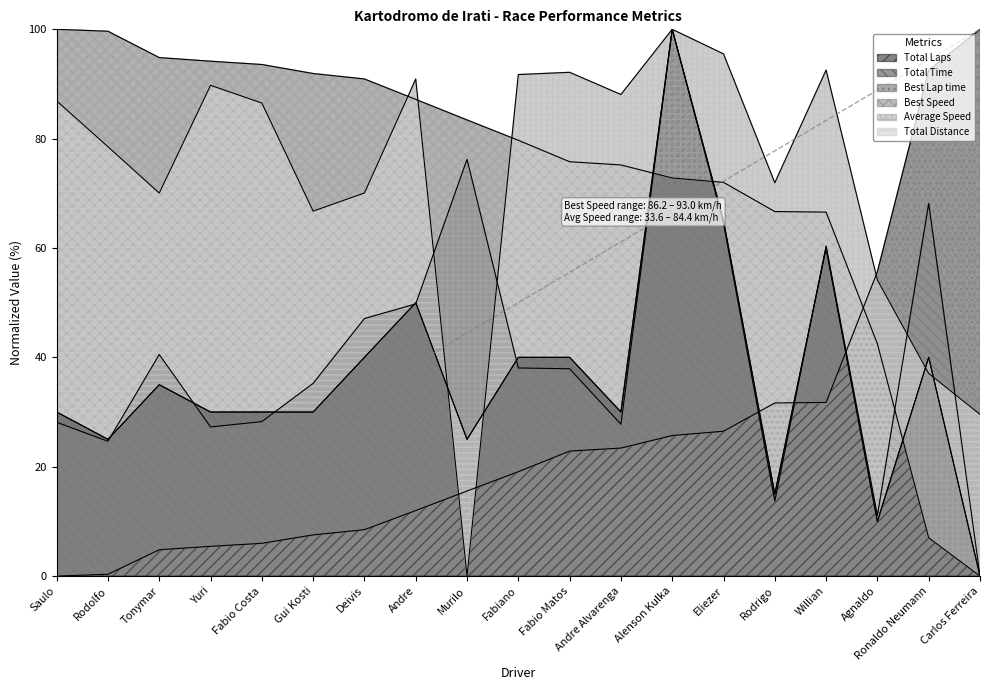

Reading left to right, extract all data points from this chart.

Total Laps: 30.0	25.0	35.0	30.0	30.0	30.0	40.0	50.0	25.0	40.0	40.0	30.0	100.0	65.0	15.0	60.0	10.0	40.0	0.0
Total Time: 28.1	24.6	40.5	27.3	28.3	35.2	47.1	49.8	76.2	38.1	37.9	27.8	100.0	64.5	13.7	60.4	11.1	68.2	0.0
Best Lap time: 0.0	0.3	4.8	5.4	6.0	7.5	8.5	12.0	15.6	19.1	22.9	23.4	25.7	26.5	31.7	31.8	55.7	92.5	100.0
Best Speed: 100.0	99.6	94.8	94.2	93.6	91.9	90.9	87.2	83.4	79.7	75.8	75.2	72.8	72.0	66.7	66.6	42.5	7.0	0.0
Average Speed: 86.9	78.5	70.0	89.8	86.5	66.8	70.1	90.9	0.0	91.7	92.1	88.1	100.0	95.5	71.9	92.6	54.1	37.1	29.6
Total Distance: 30.0	25.0	35.0	30.0	30.0	30.0	40.0	50.0	25.0	40.0	40.0	30.0	100.0	65.0	15.0	60.0	10.0	40.0	0.0